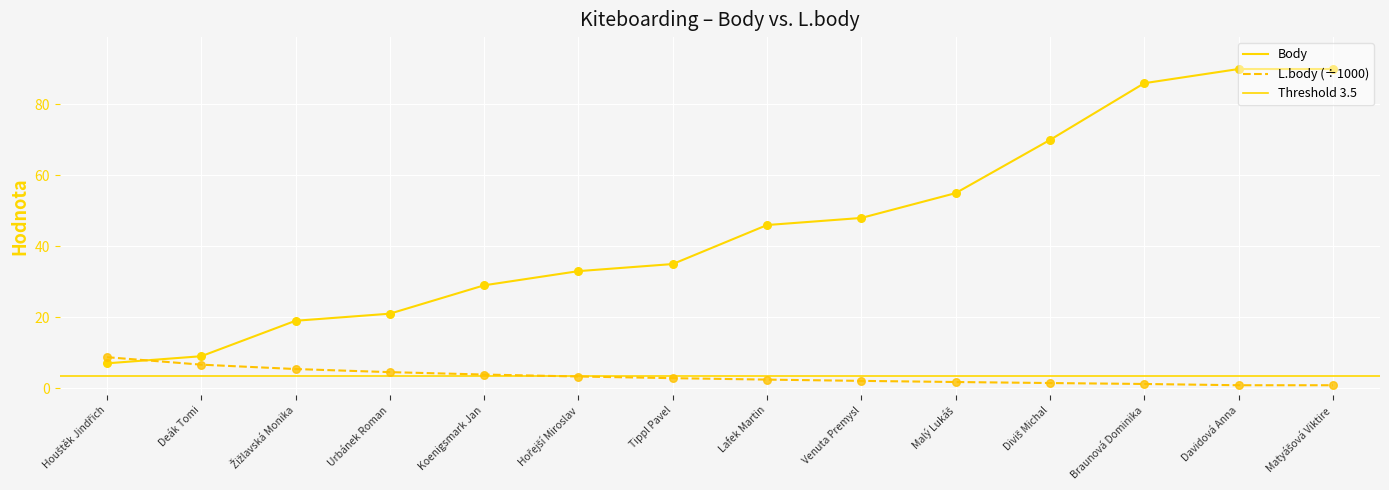

Which series reaches the minimum Y coordinate?

L.body (÷1000)